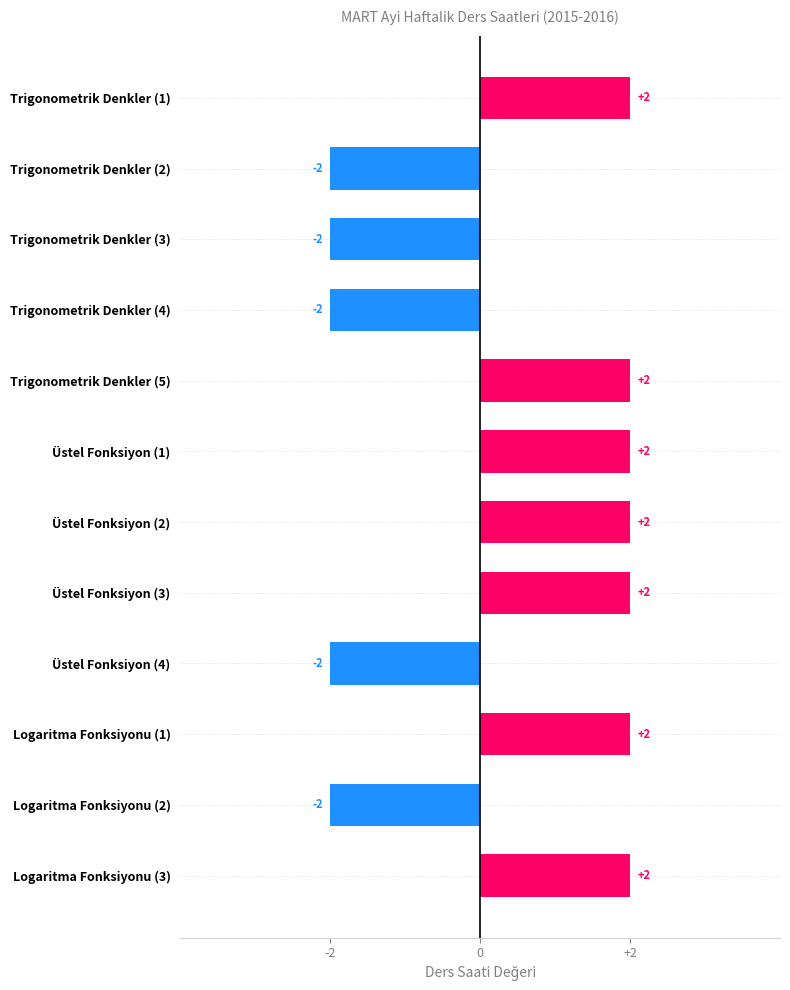

How many values are between -2 and 2?

12